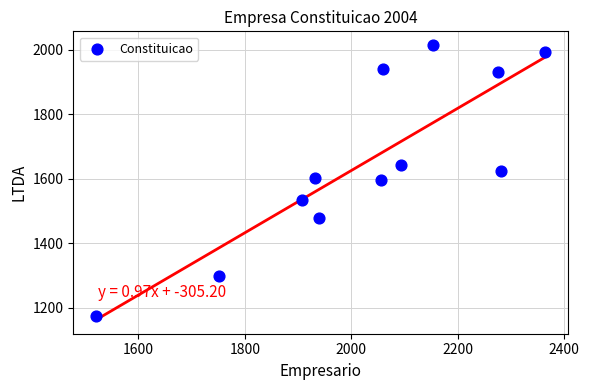

What is the range of Y values (max minus min)?

841